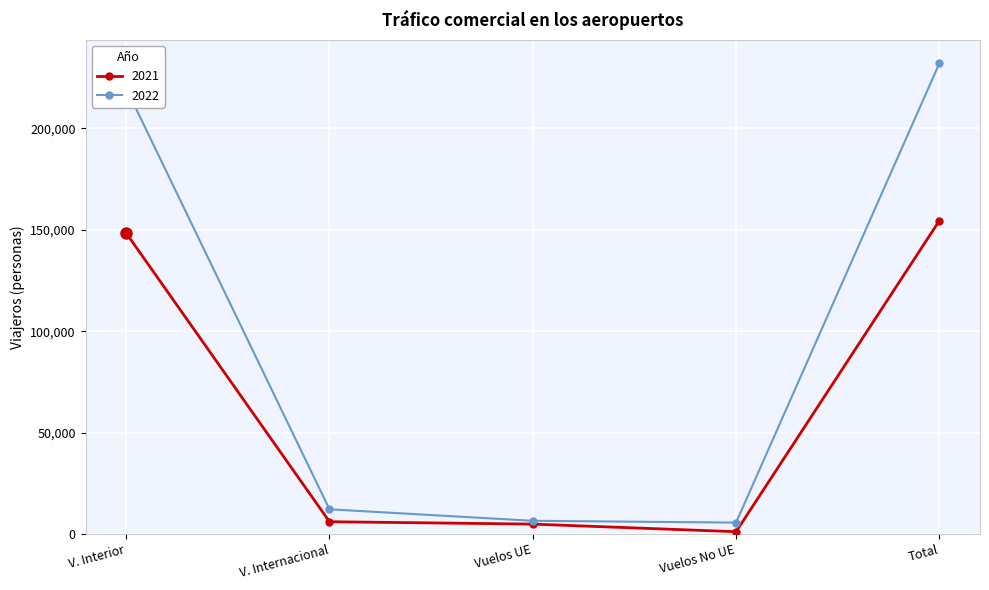

At which label is 2022 closest to 118866?

V. Interior